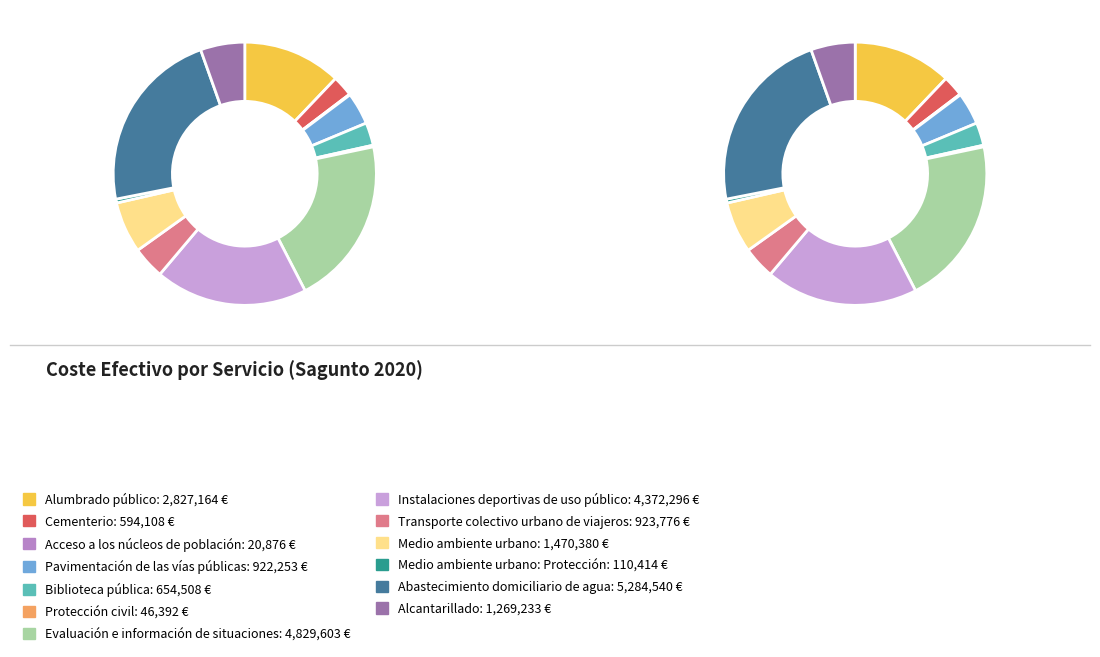

True or false: Pavimentación de las vías públicas accounts for 4% of the total.

True